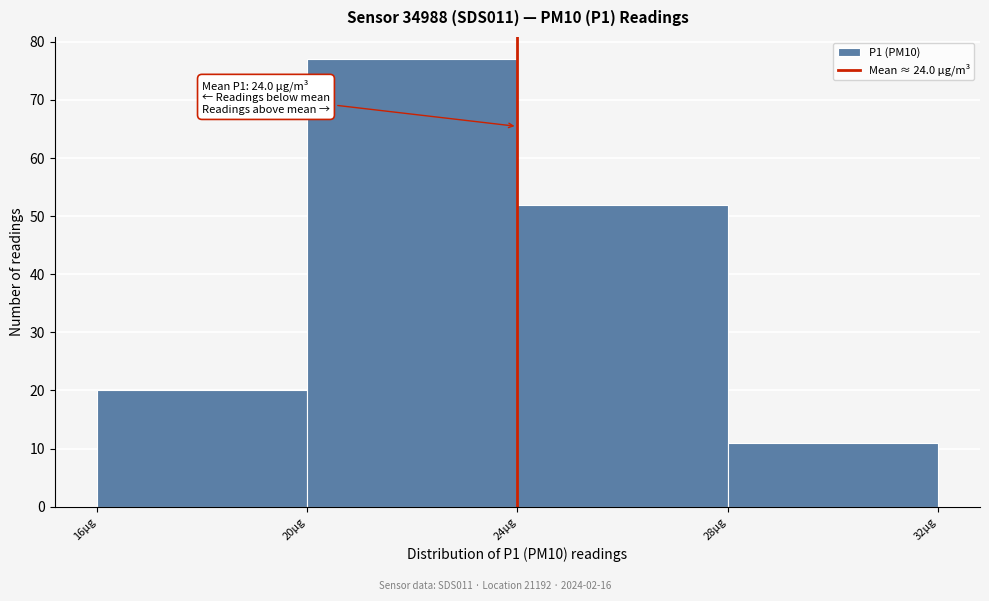

Over which range of the x-axis is the bar tallest?

20 to 24